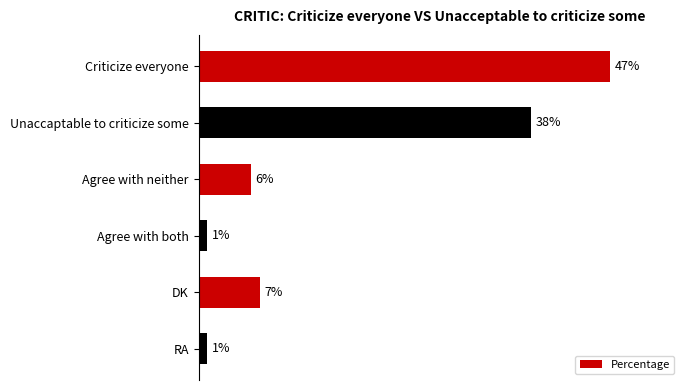

At which label is the value closest to 24?

Unaccaptable to criticize some